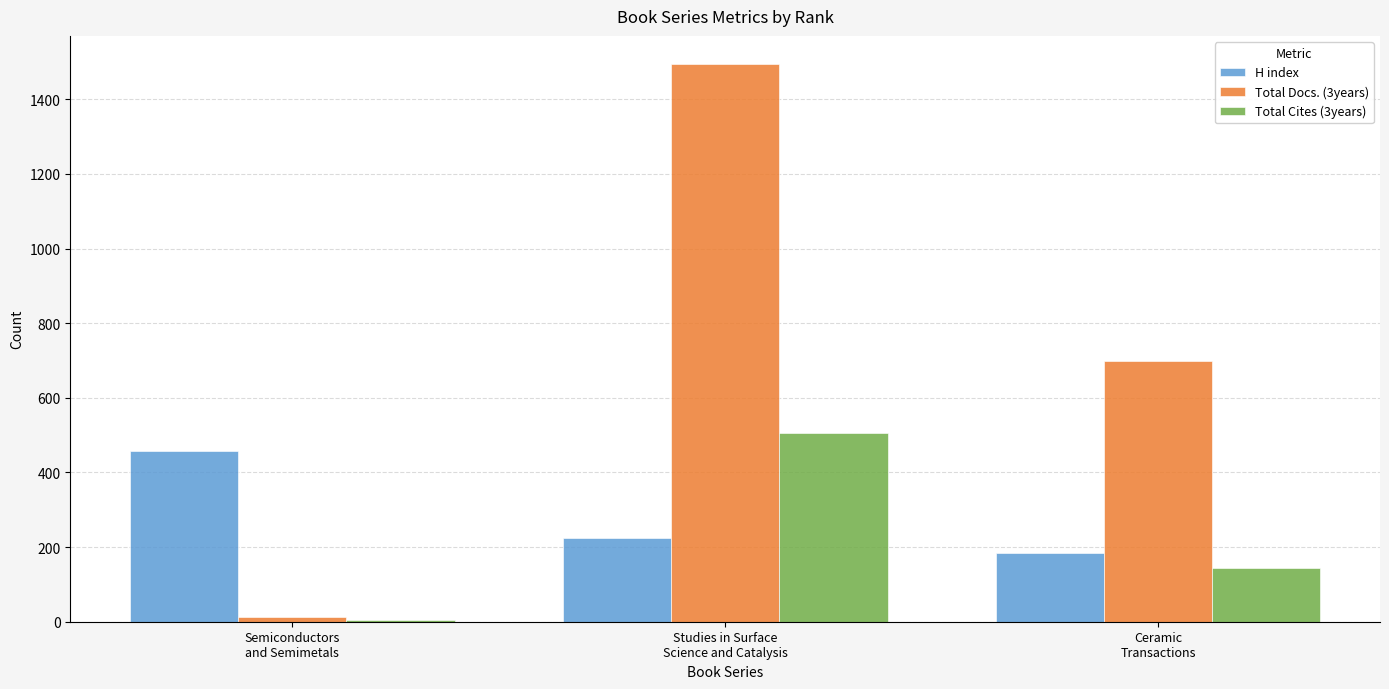

Where is H index nearest to the value 321?

Studies in Surface
Science and Catalysis